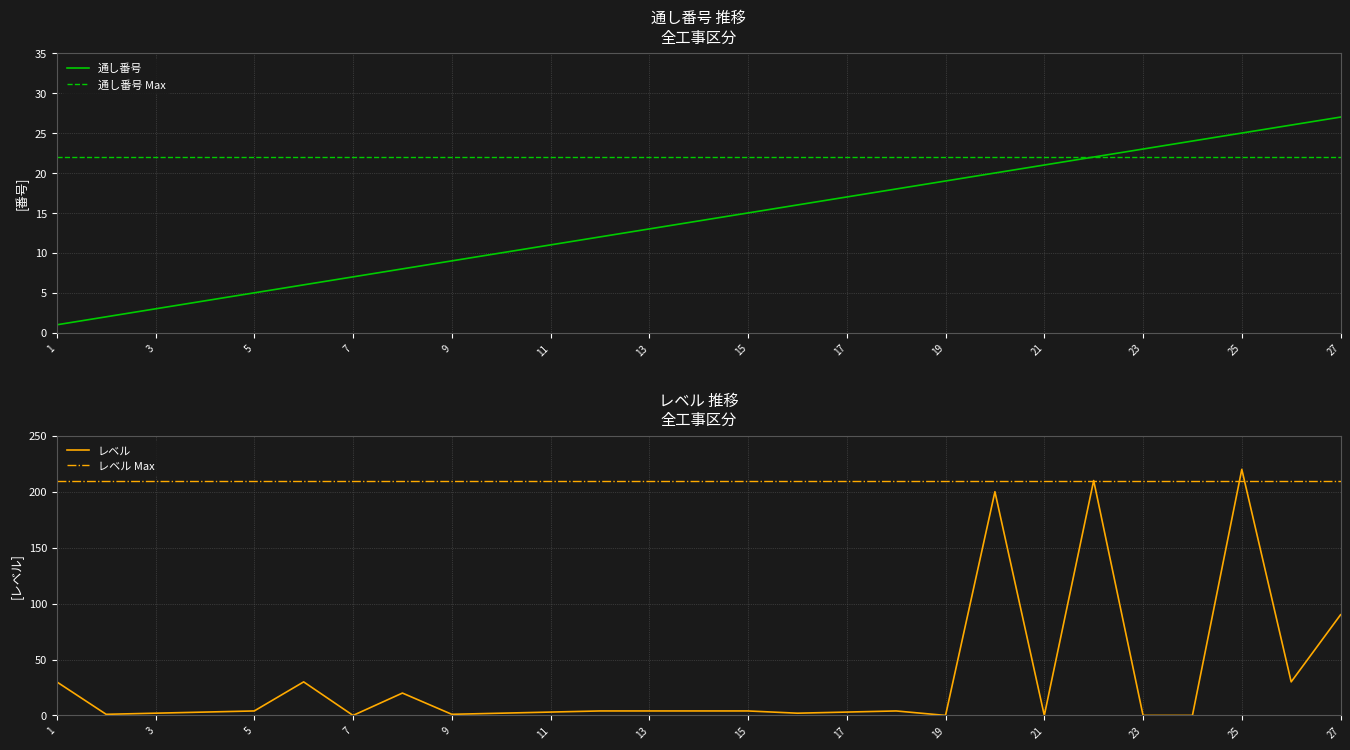

In レベル, how many points are higher than both neighbors (excluding endpoints)?

6